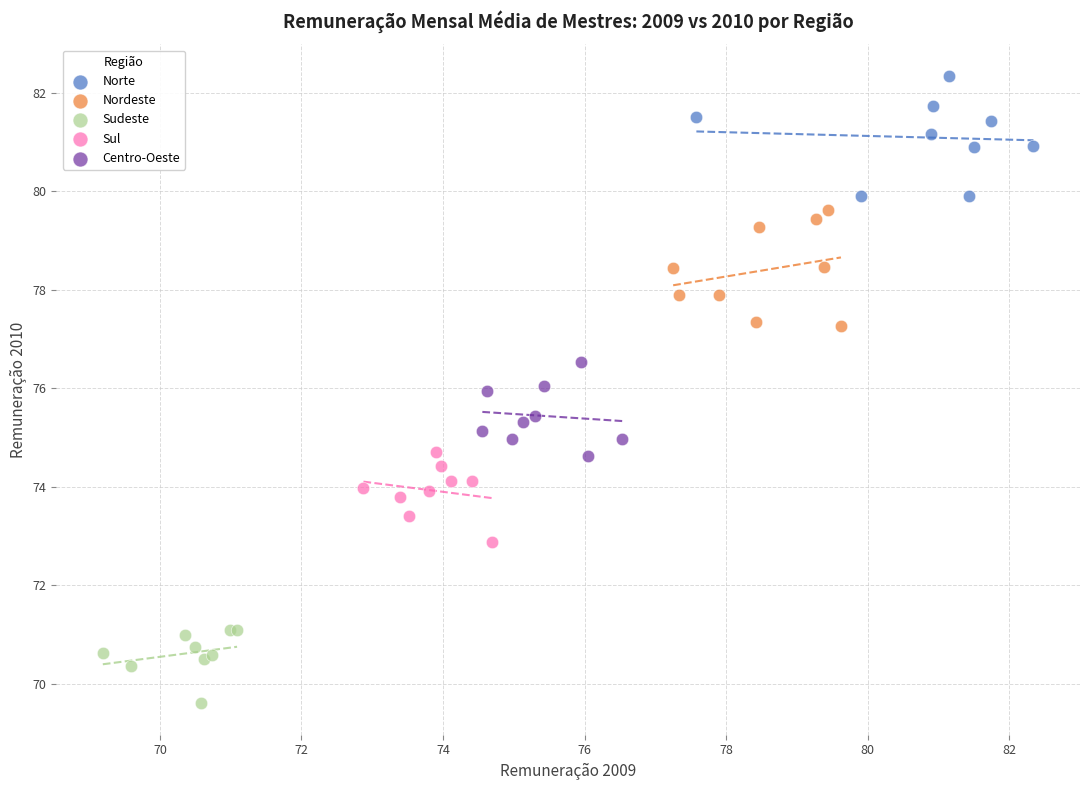

Which series reaches the maximum Y coordinate?

Norte